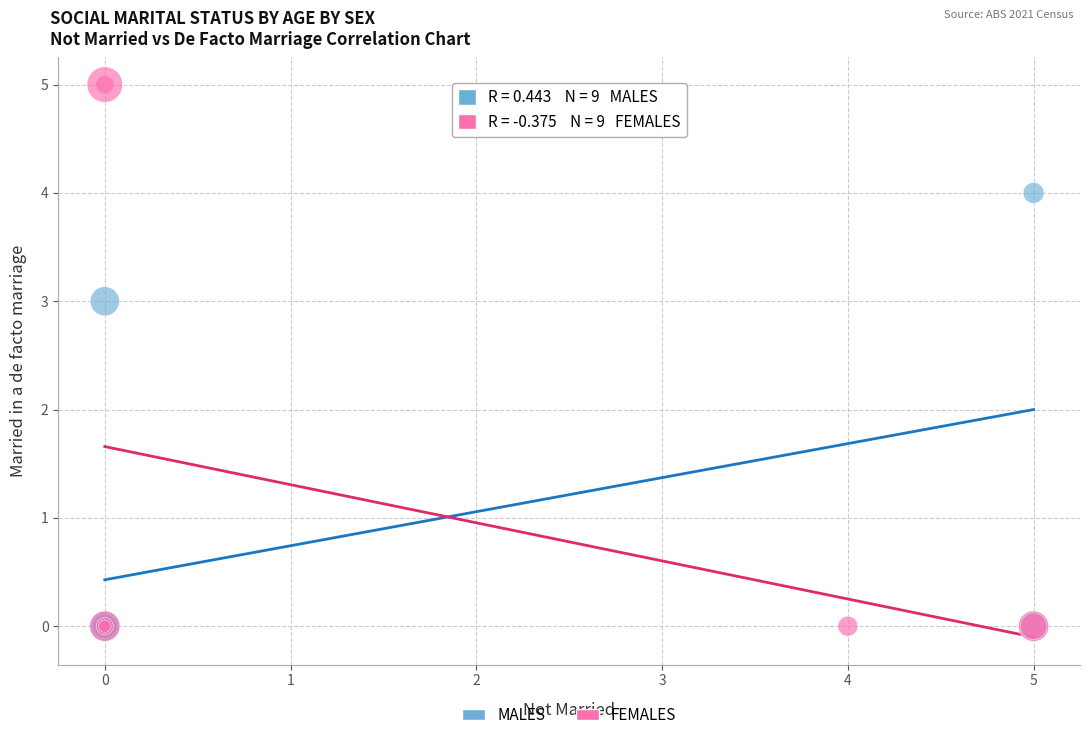

Which series reaches the maximum Y coordinate?

FEMALES